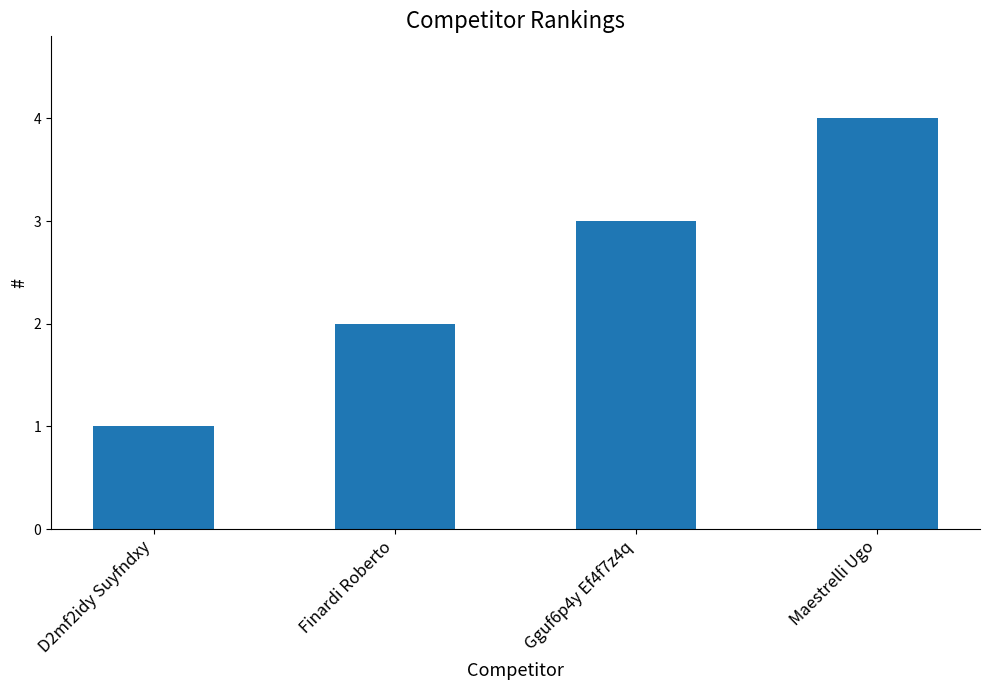

Which label corresponds to the smallest value in the chart?

D2mf2idy Suyfndxy